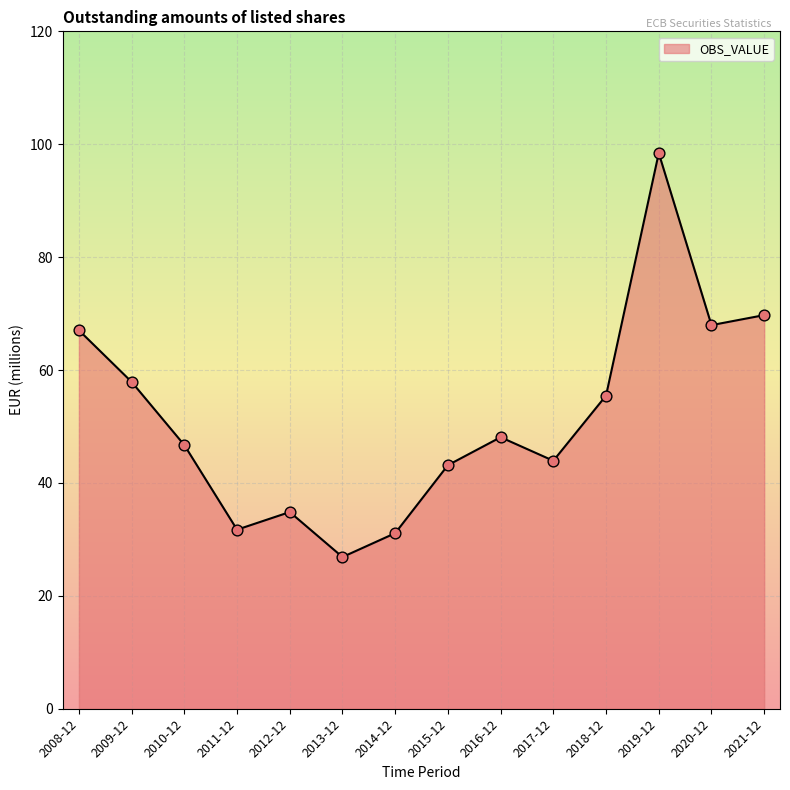

Which has a higher value, 2015-12 or 2016-12?

2016-12